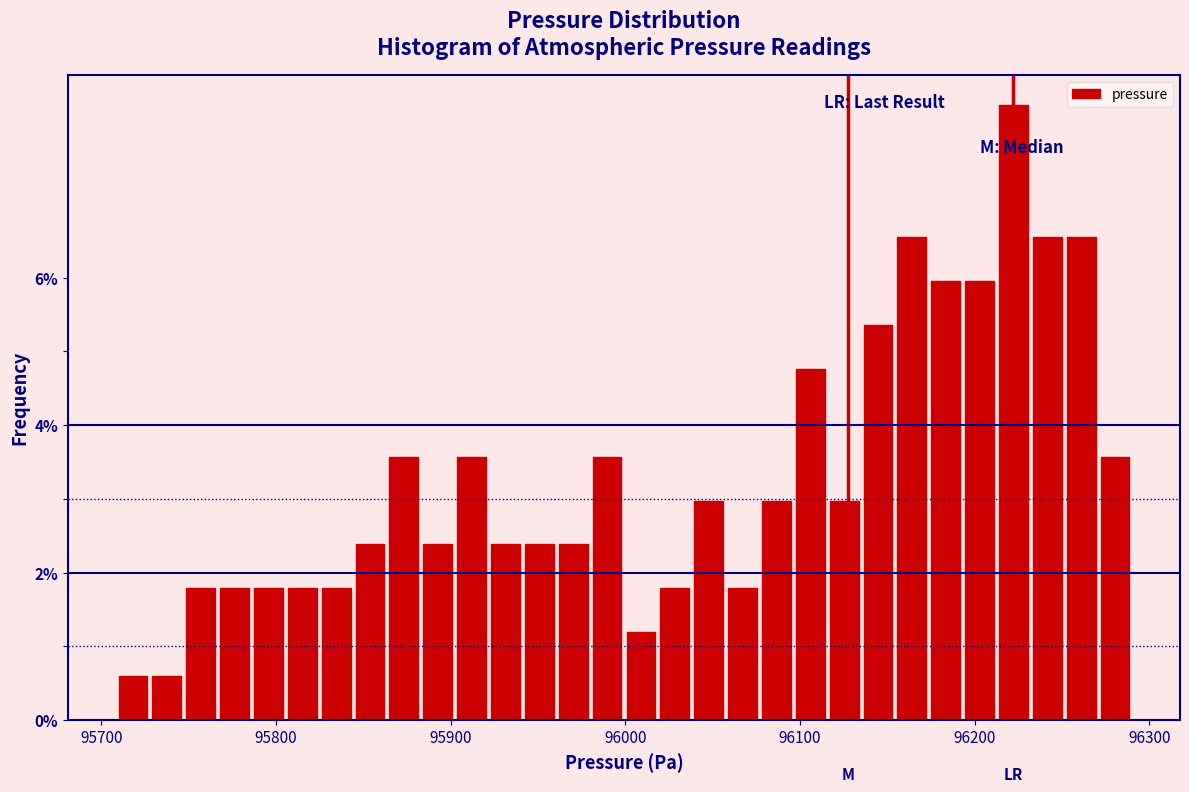

Around what value on the x-axis is the tallest bar? Give the approximate position of its centre, as read against the axis.

96220